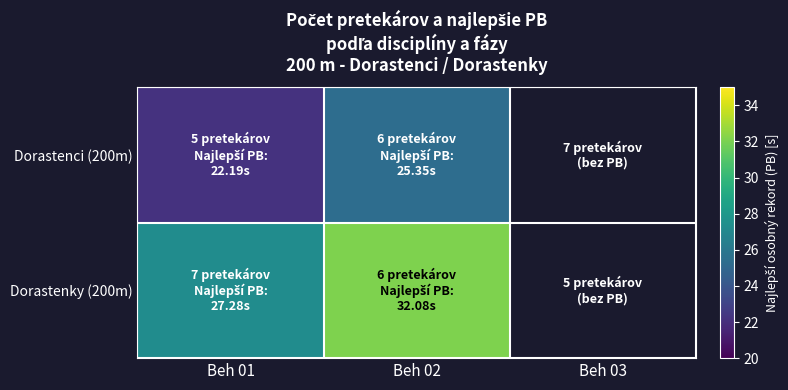

What is the minimum value shown in the chart?

22.2